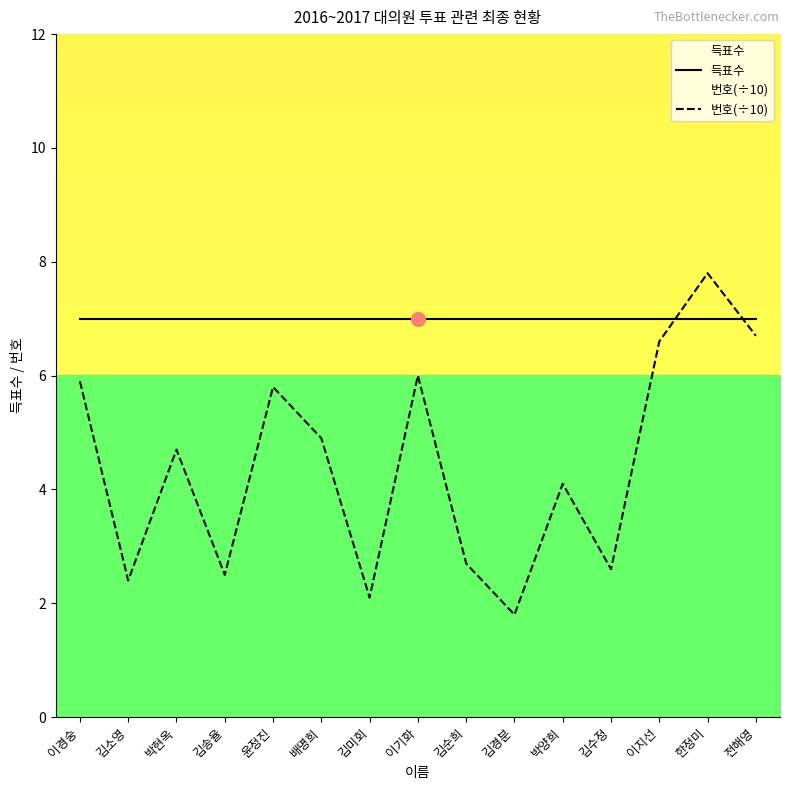

Reading left to right, transcribe all the data shown in this chart.

득표수: 이경숭=7.0	김소영=7.0	박현옥=7.0	김송율=7.0	윤정진=7.0	배명희=7.0	김미회=7.0	이기화=7.0	김순희=7.0	김경분=7.0	박양희=7.0	김수정=7.0	이지선=7.0	한정미=7.0	전해영=7.0
번호(÷10): 이경숭=5.9	김소영=2.4	박현옥=4.7	김송율=2.5	윤정진=5.8	배명희=4.9	김미회=2.1	이기화=6.0	김순희=2.7	김경분=1.8	박양희=4.1	김수정=2.6	이지선=6.6	한정미=7.8	전해영=6.7